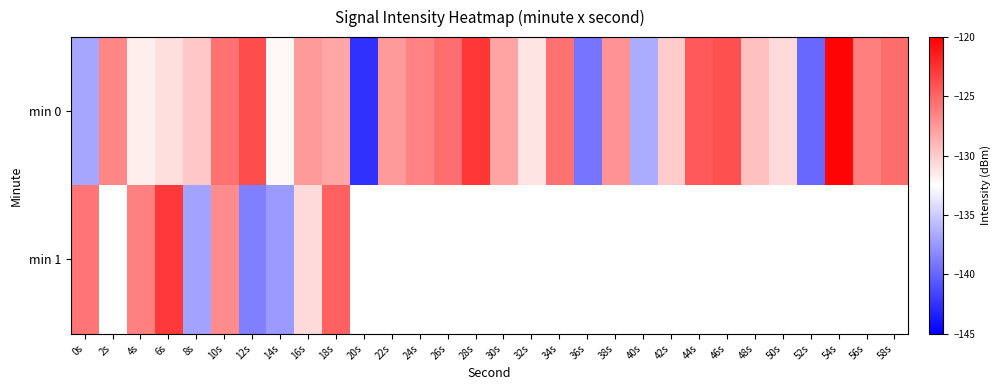

The value of min 0 at 46s is -124.0. True or false?

True